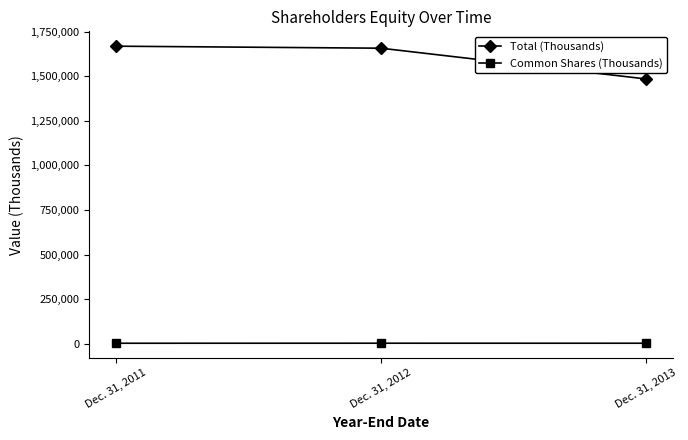

Rank the categories by Total (Thousands) value from lowest to highest.

Dec. 31, 2013, Dec. 31, 2012, Dec. 31, 2011